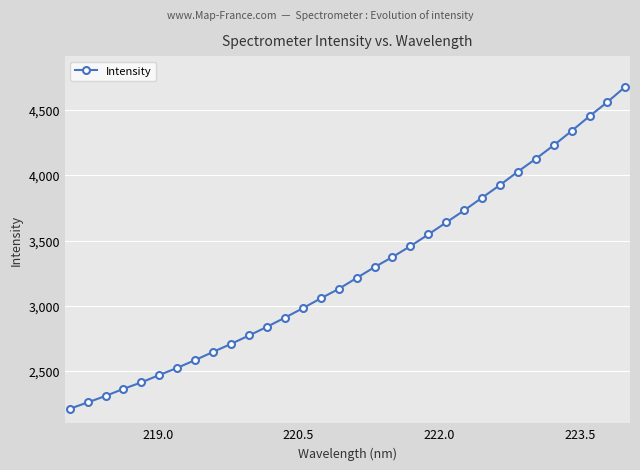

What is the value of the 5th point from the left?

2416.7